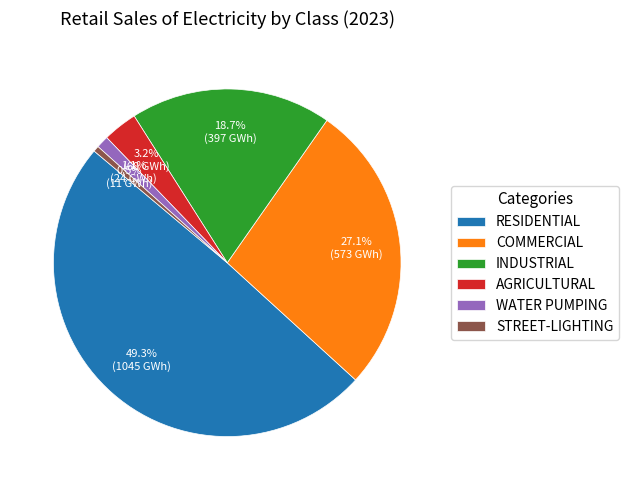

Does AGRICULTURAL account for over 50% of the chart?

No